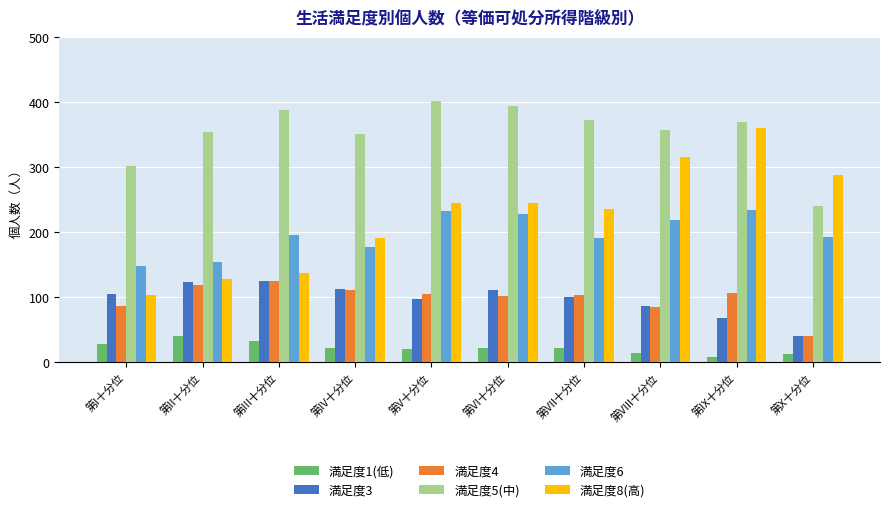

The 満足度3 series shows 113 at 第IV十分位. True or false?

True